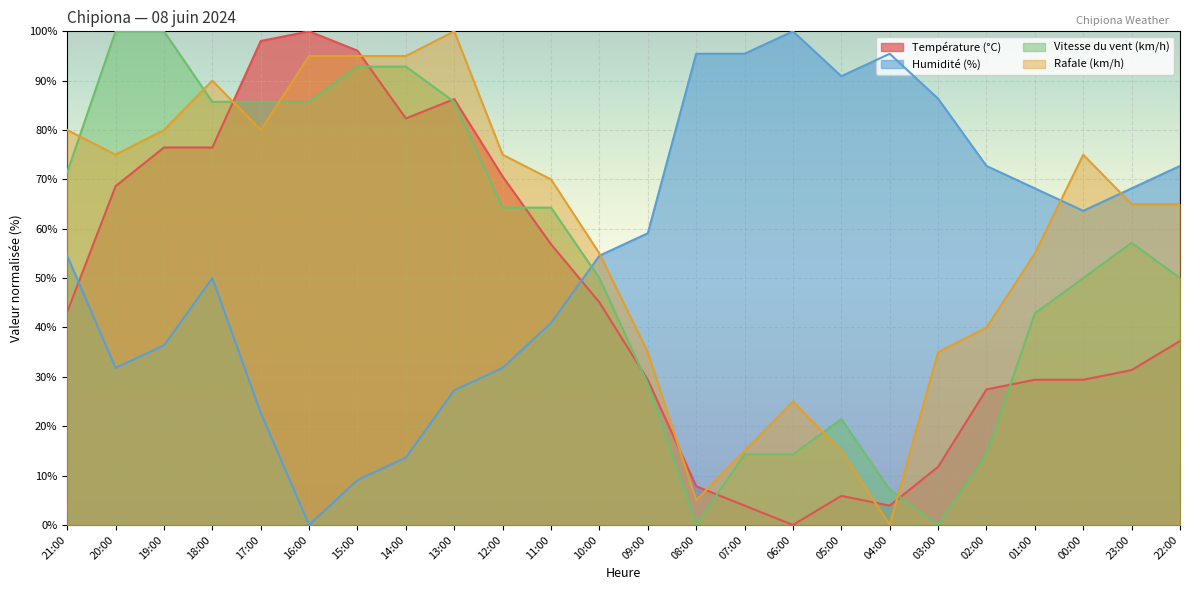

Where is the first local maximum for Humidité (%)?

18:00